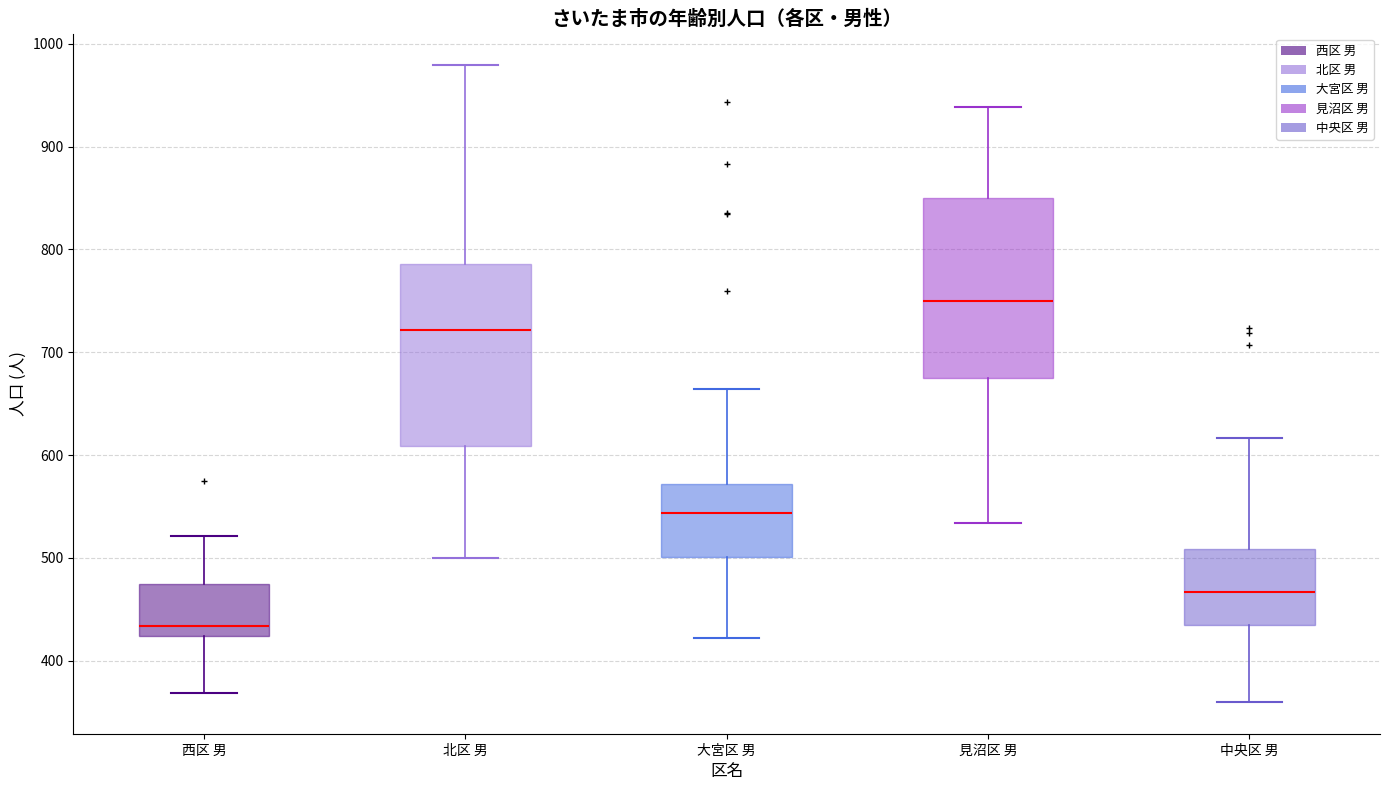

Which box has the highest median line?

見沼区 男